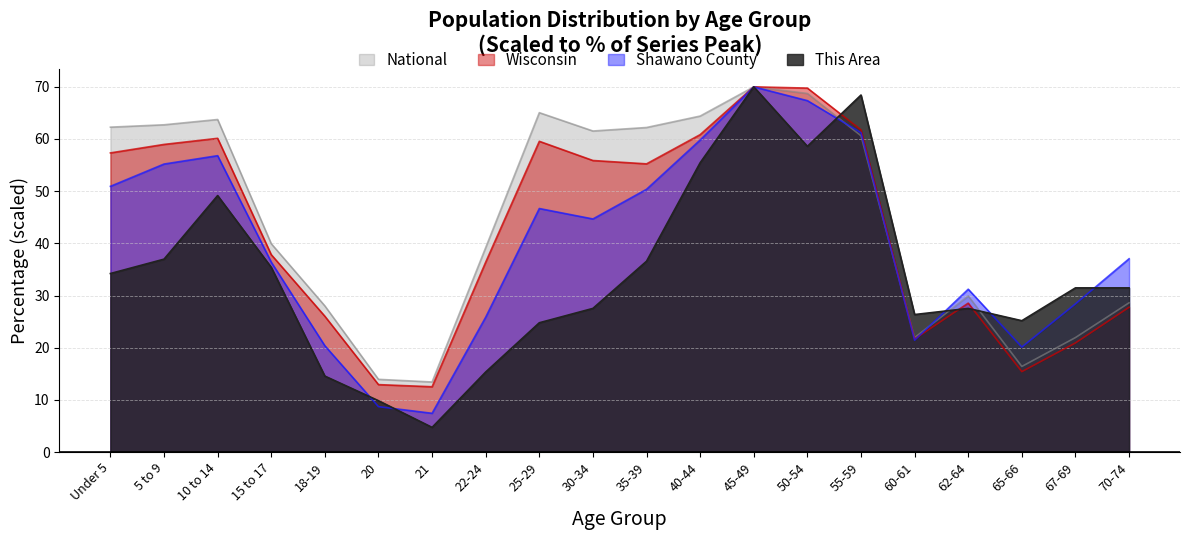

Rank the series by their maximum value, from lowest to highest.

This Area, Shawano County, Wisconsin, National